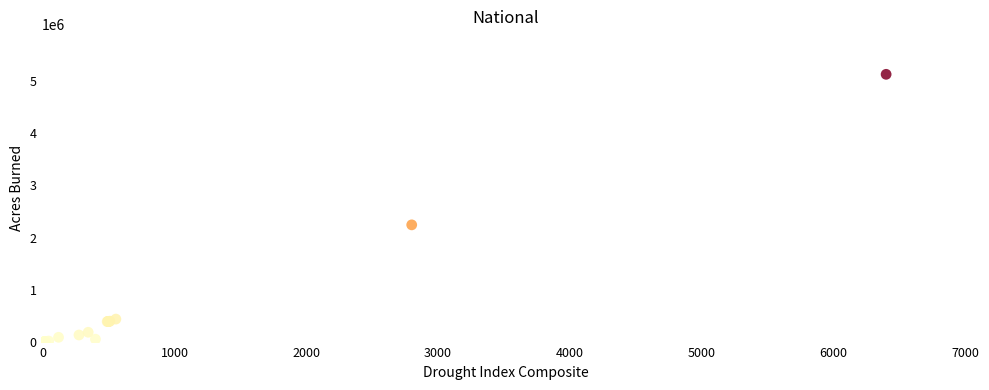

What Y value in the scatter plot is closest to 2560000?

2244000